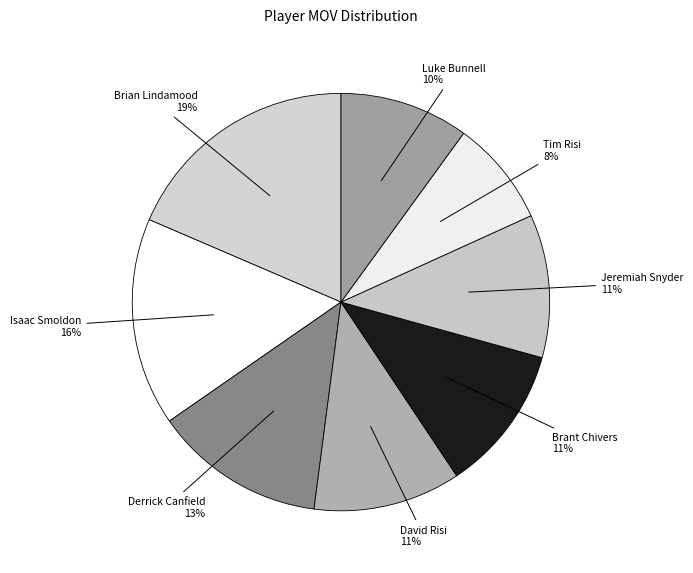

Is there a majority slice in this chart?

No